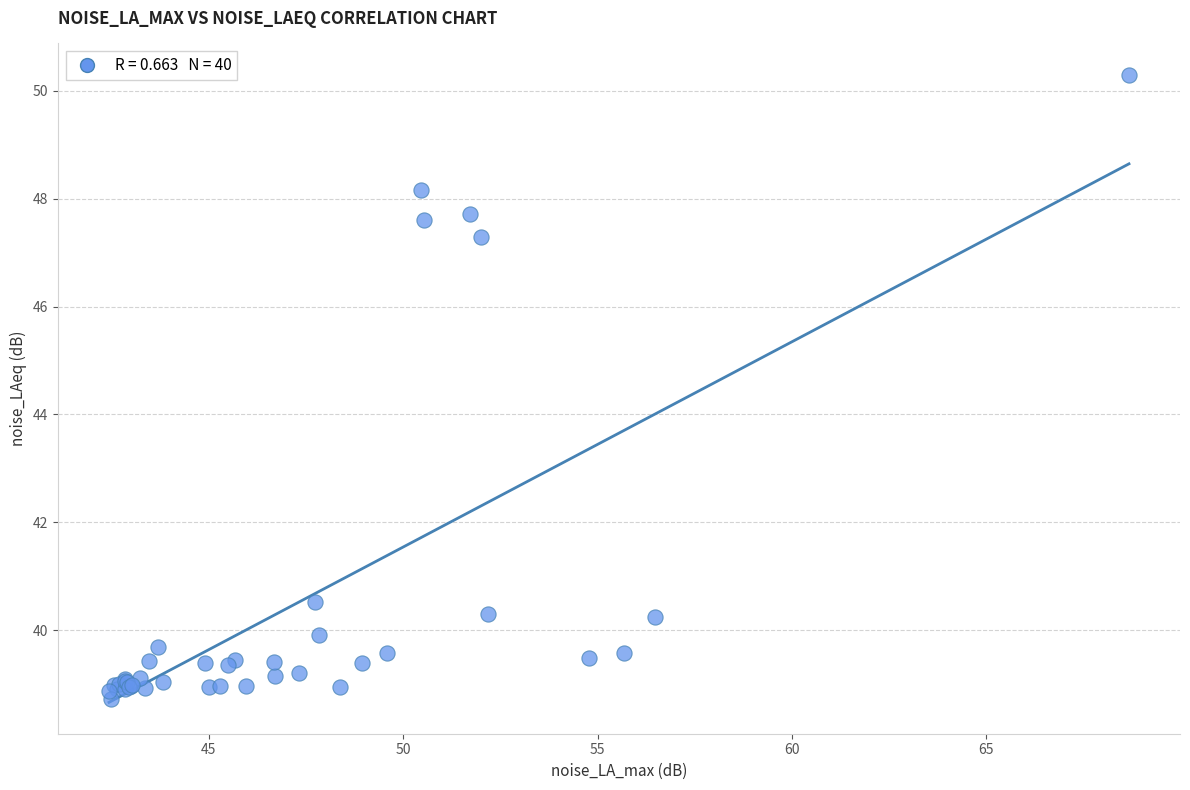

What Y value in the scatter plot is closest to 44?

47.3